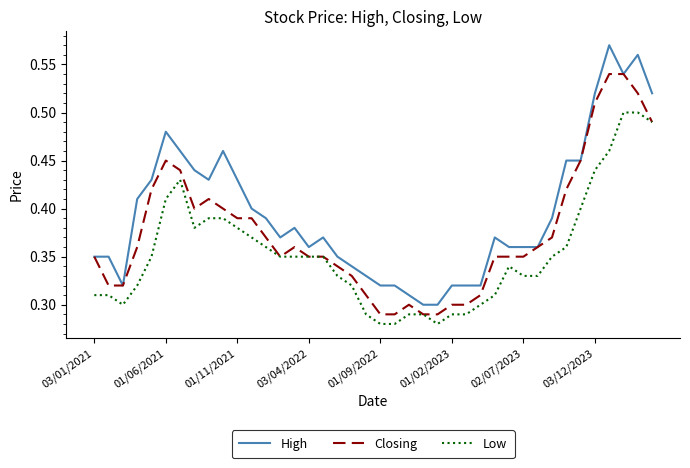

At how many categories does at least one series exceed 0?

40